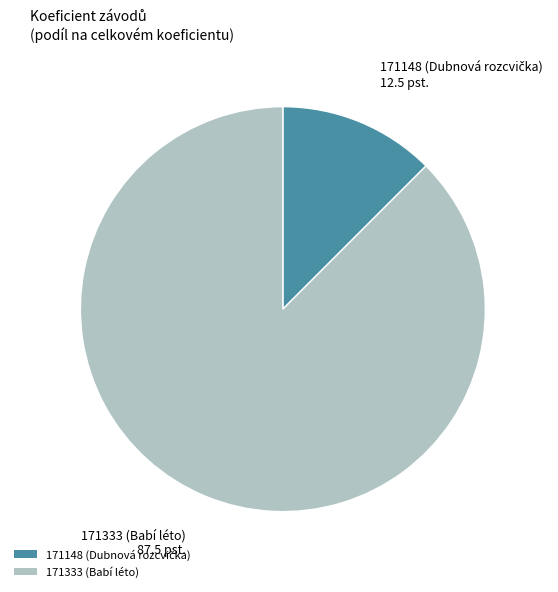

Which has a higher value, 171148 or 171333?

171333